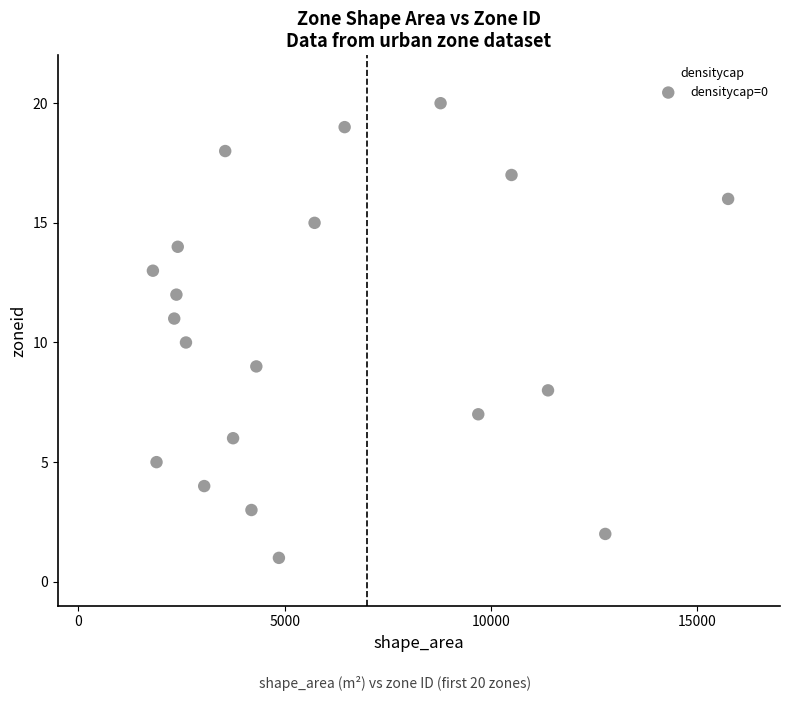

What is the range of Y values (max minus min)?

19